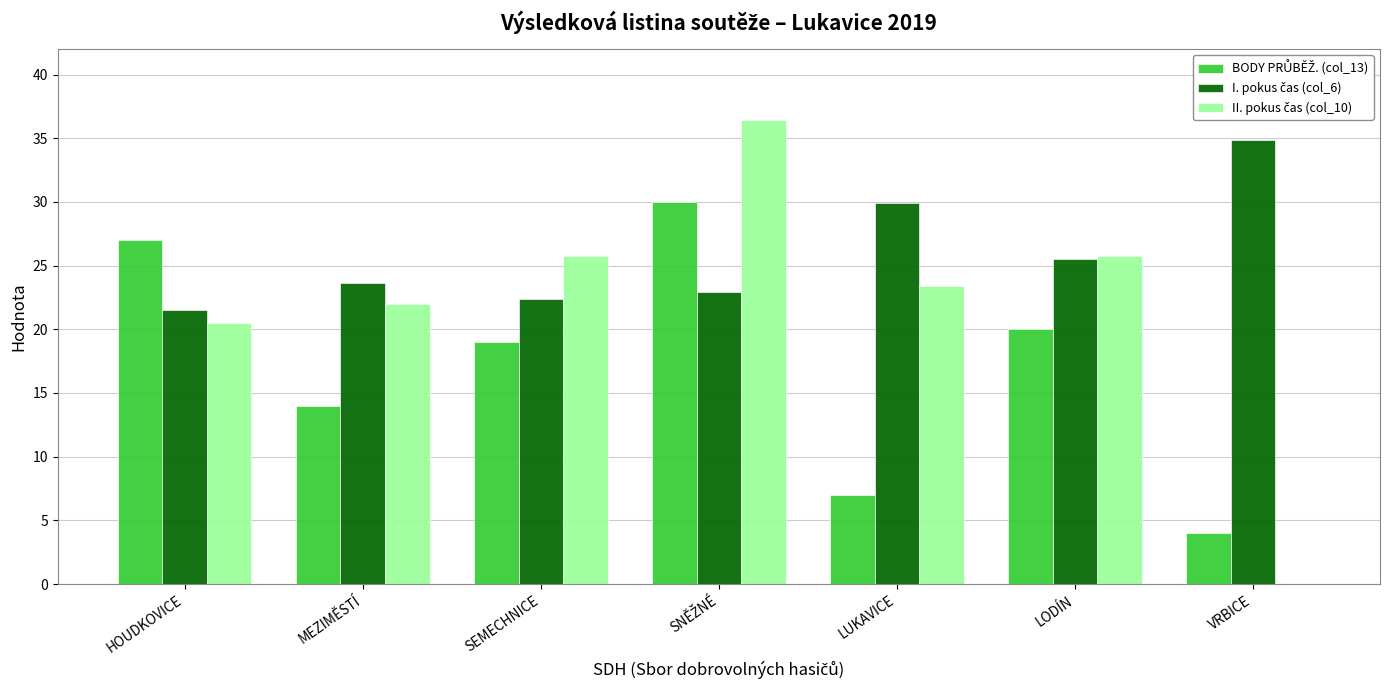

How many series are shown in this chart?

3